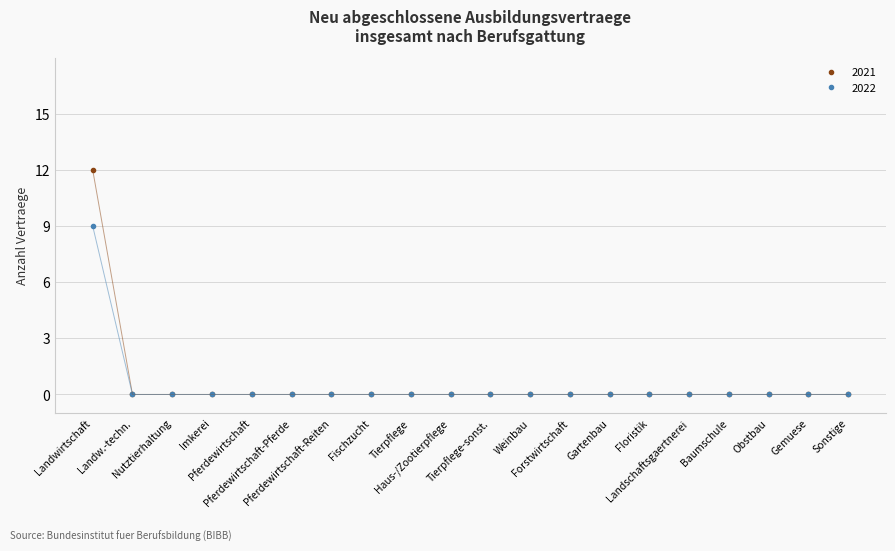

What is the label of the 5th point from the left?

Pferdewirtschaft